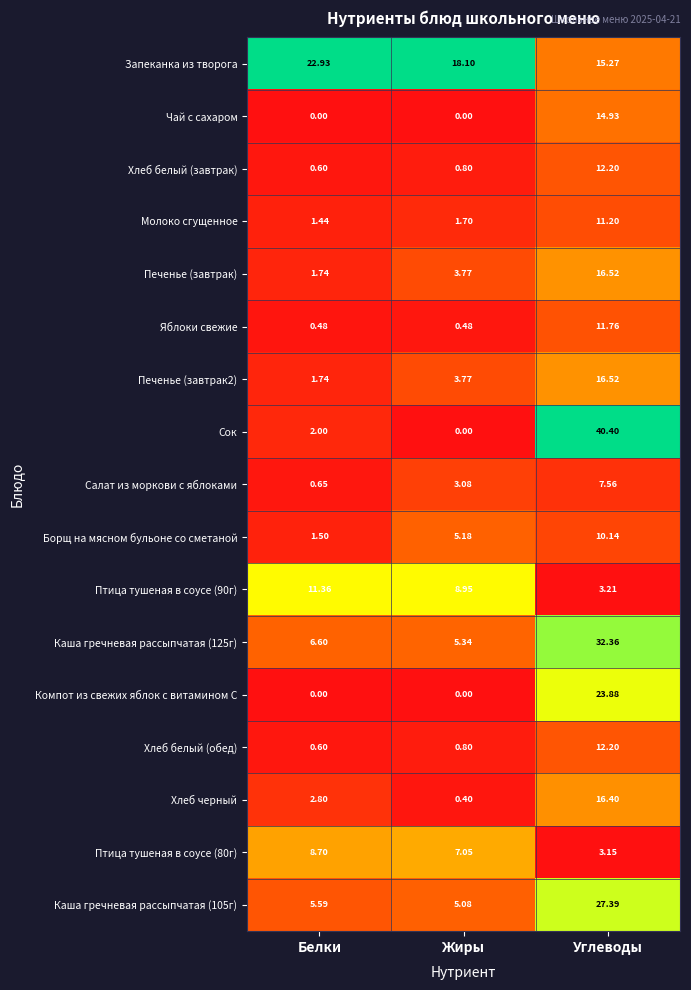

Which series has the widest spread of values?

Сок